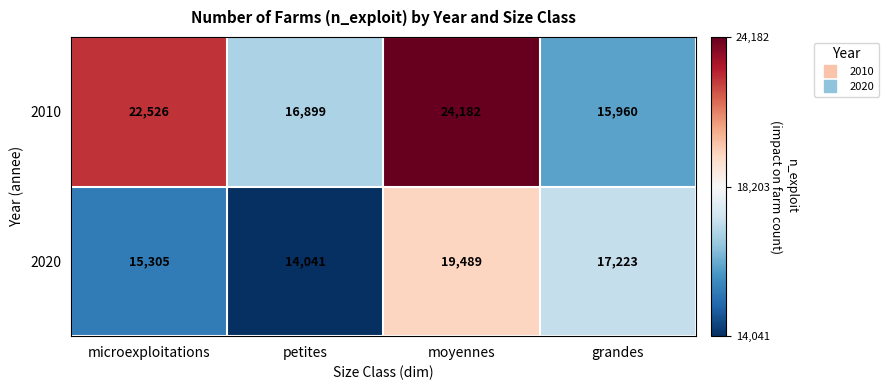

How many 2020 values are between 15305 and 19489?

3